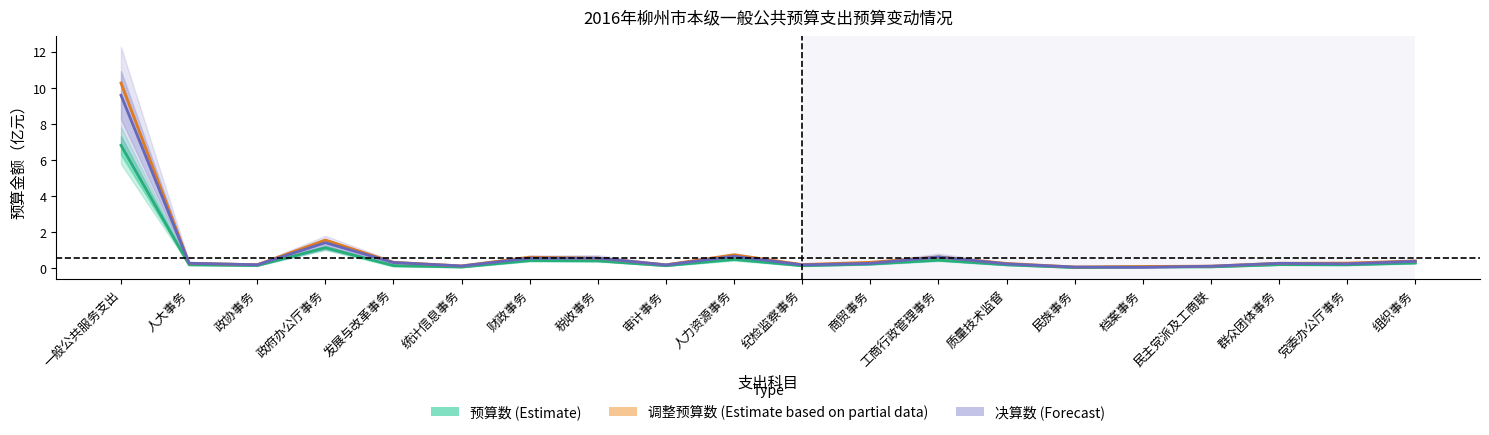

At which category does 决算数 (Forecast) reach its first local peak?

政府办公厅事务